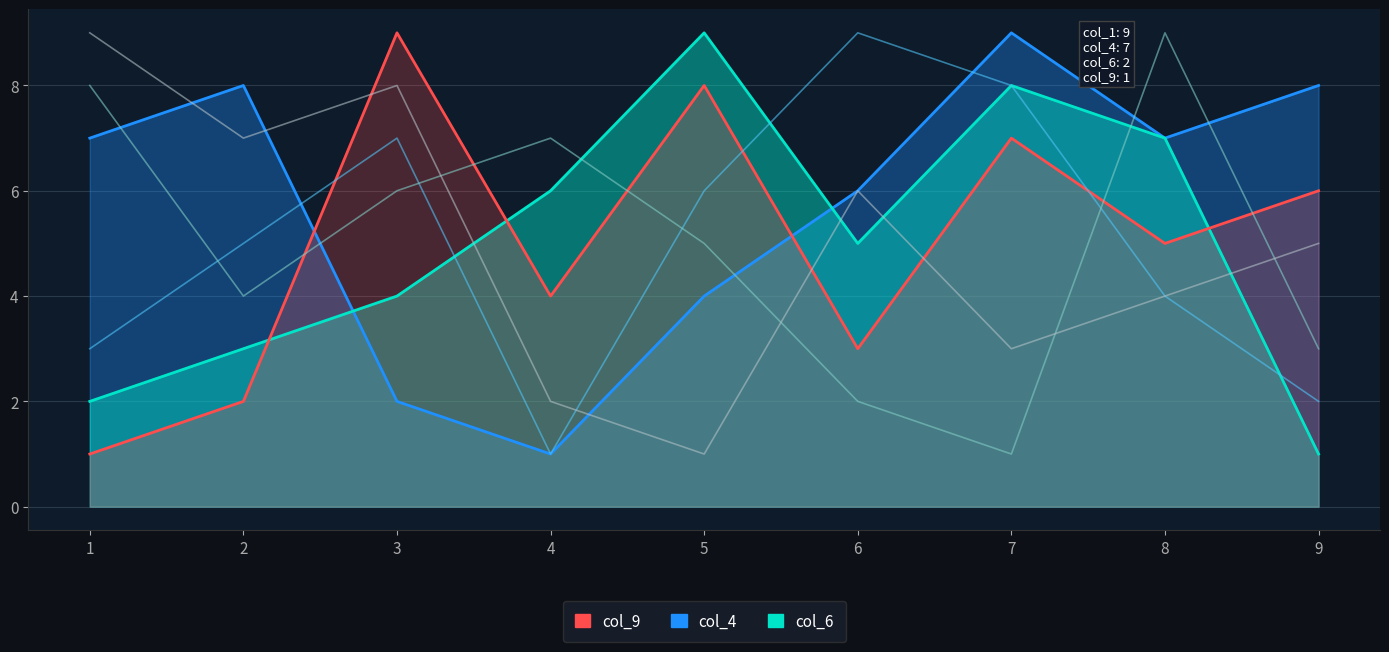

True or false: col_8 and col_7 cross at least once.

True